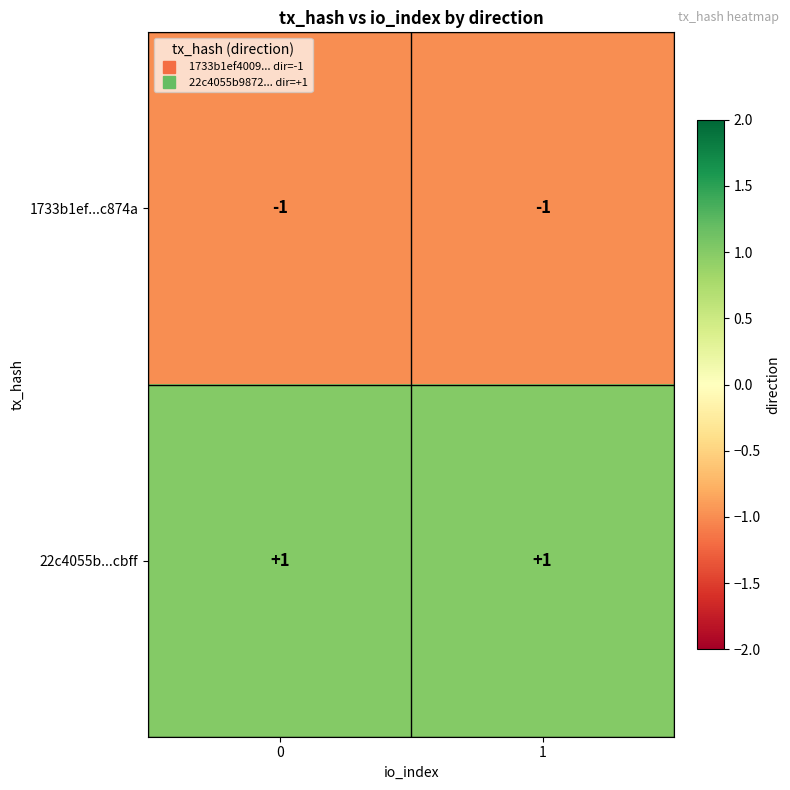

At 0, list the series in order from smallest to largest.

1733b1ef...c874a, 22c4055b...cbff